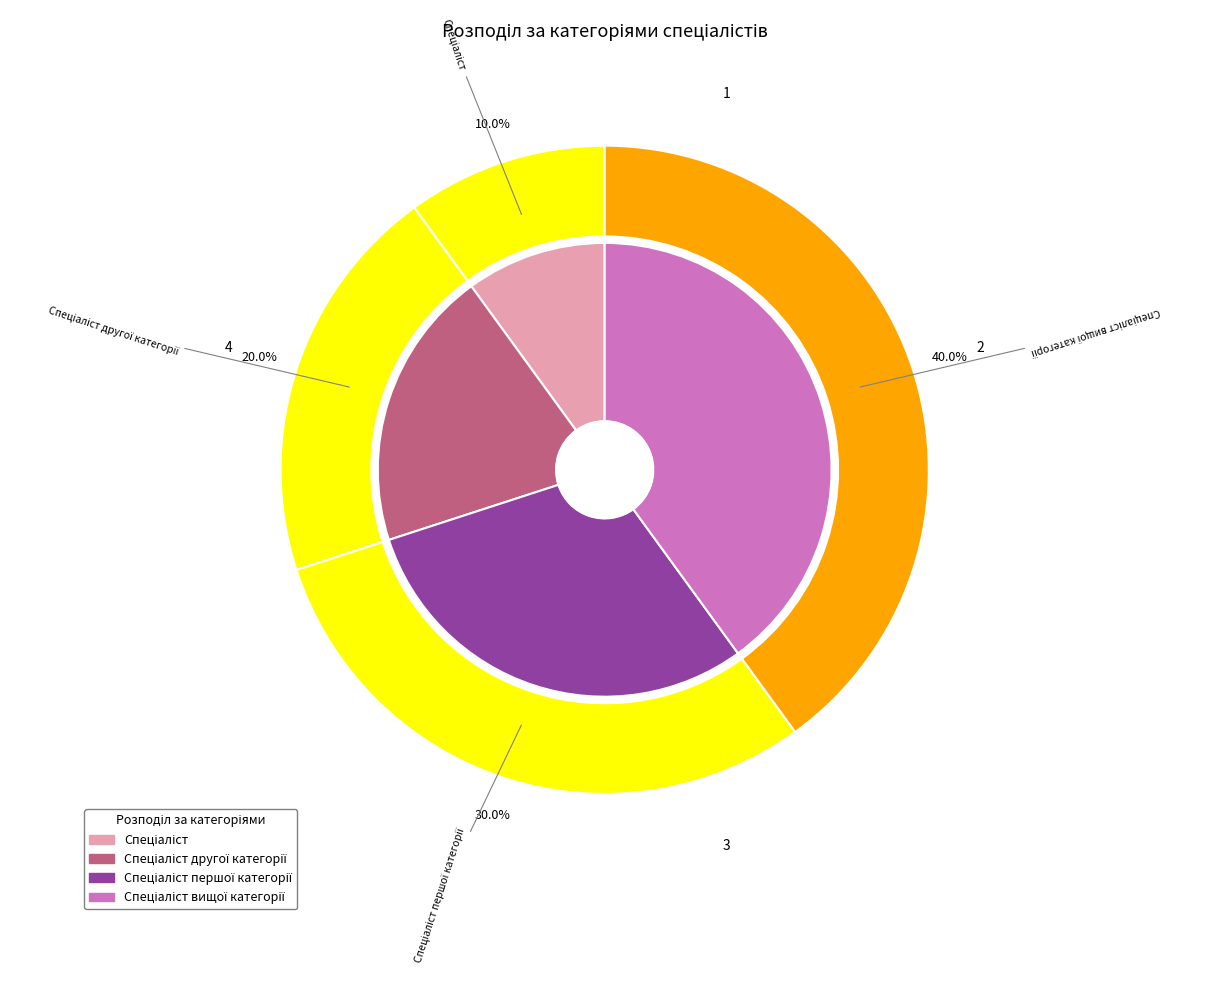

Rank the categories by value from highest to lowest.

Спеціаліст вищої категорії, Спеціаліст першої категорії, Спеціаліст другої категорії, Спеціаліст